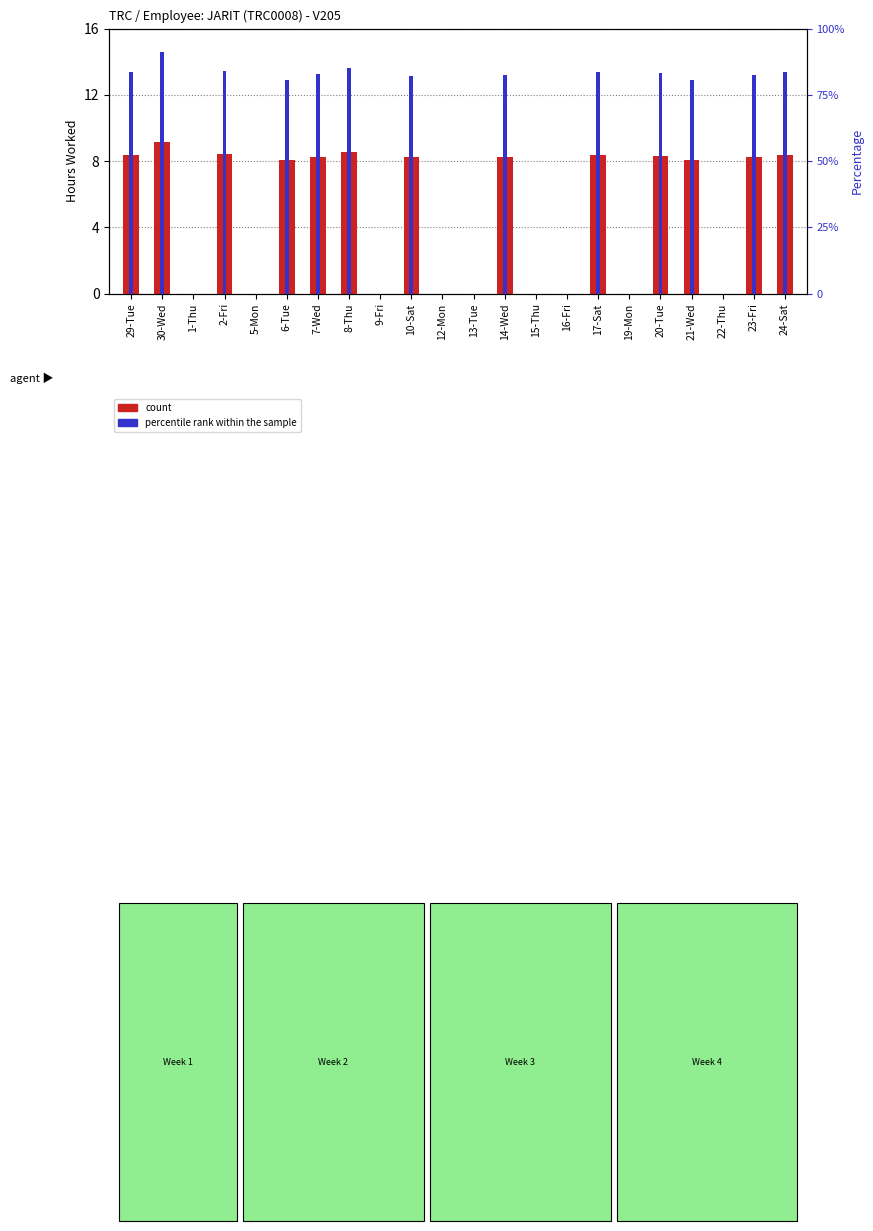

What is the sum of all count values?

108.5